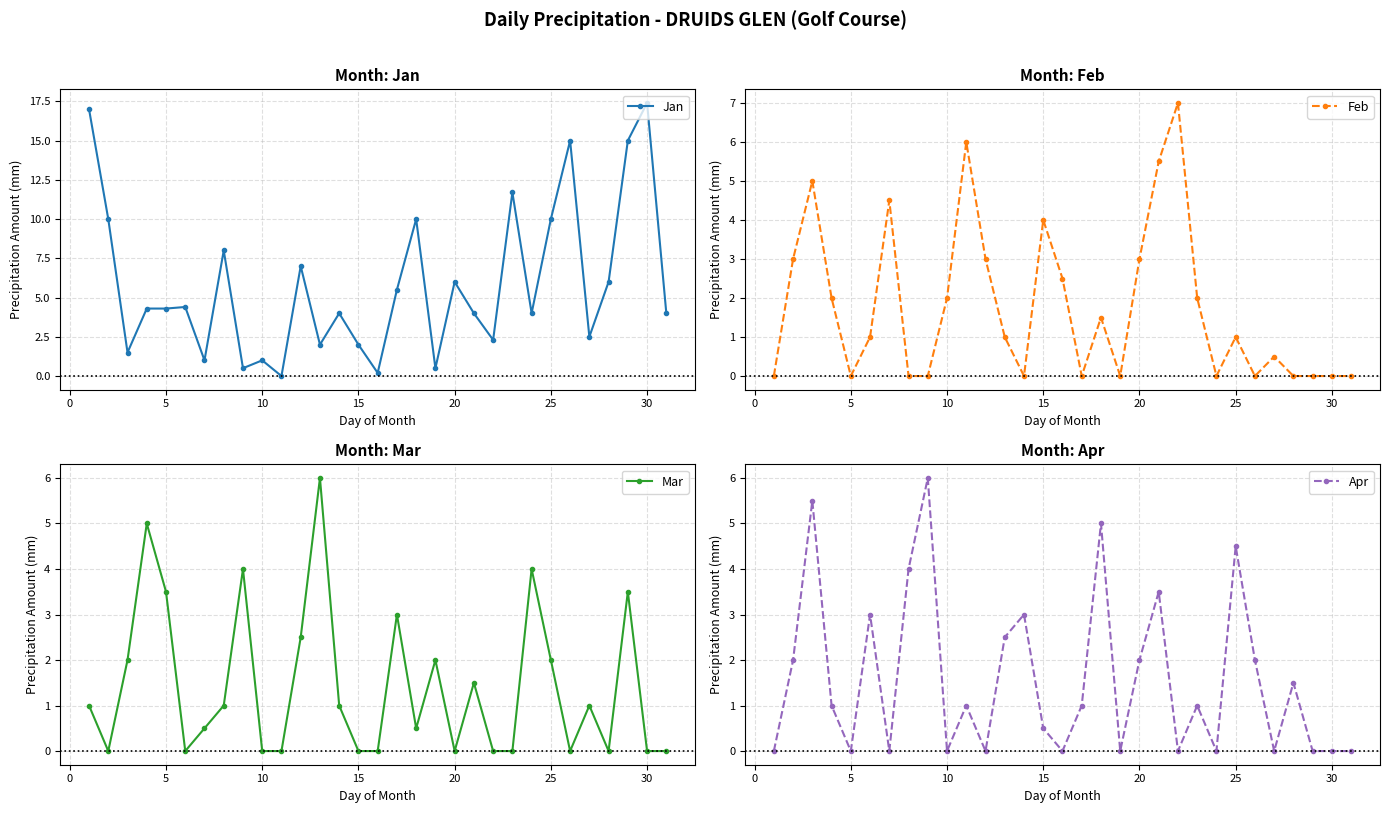

True or false: Jan has more than 1 interior local peaks.

True